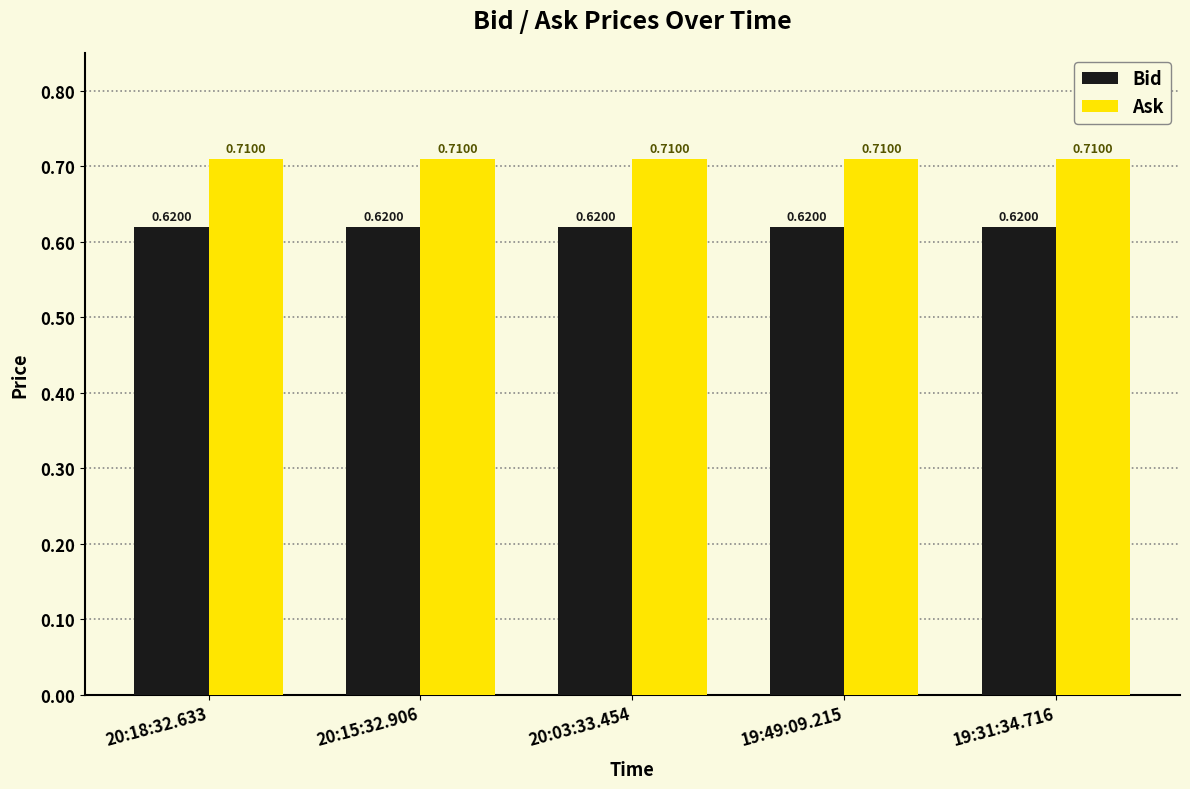

What is the sum of the Ask values at 20:18:32.633 and 19:31:34.716?

1.4